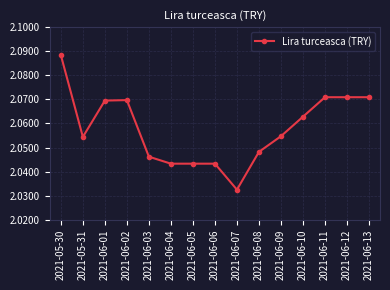

How many lines are shown in the chart?

1